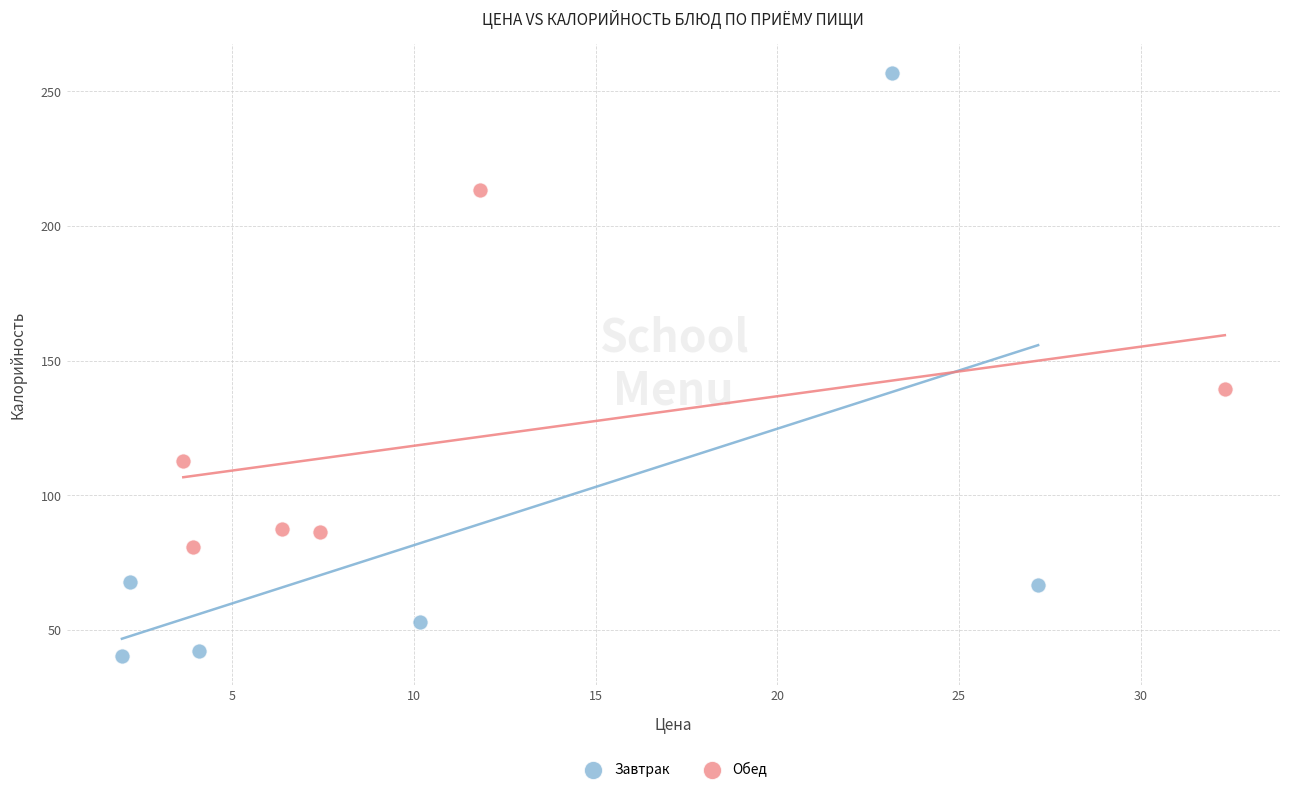

Which series has the largest Y range (max minus min)?

Завтрак